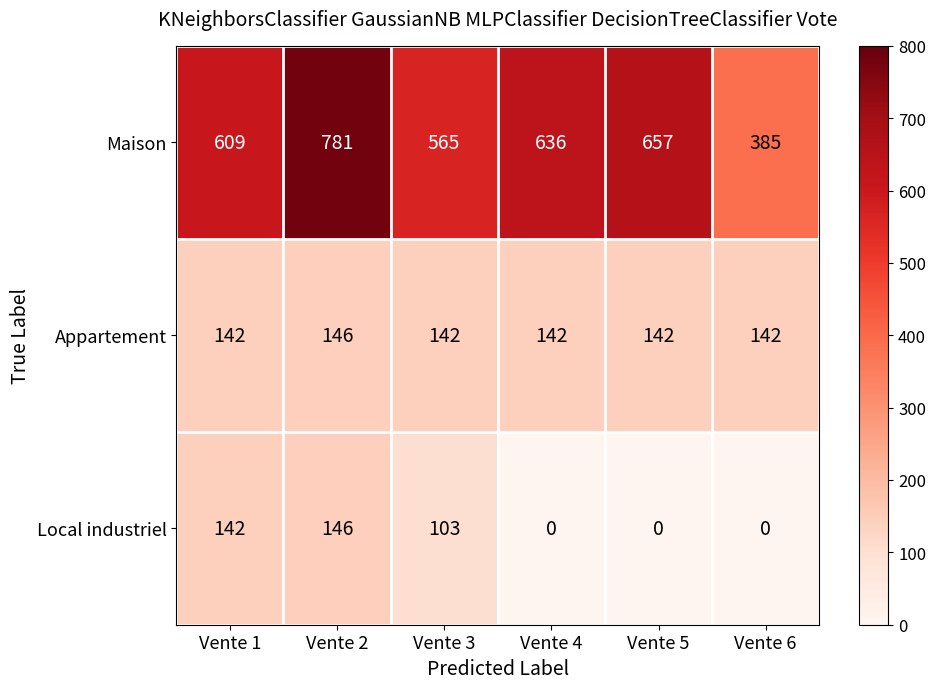

Which series has the largest total across all categories?

Maison